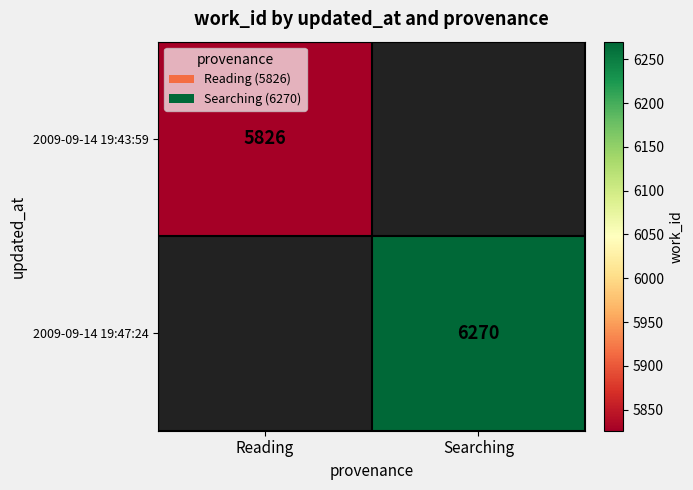

The 2009-09-14 19:47:24 series shows 6270 at Searching. True or false?

True